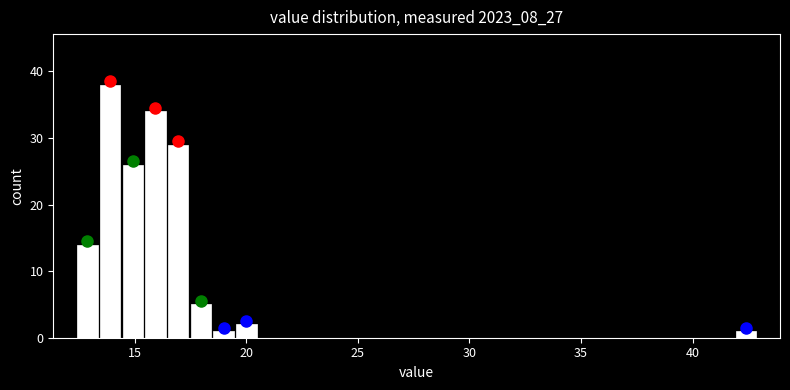

Read against the x-axis, roughly where is the centre of the tallest bar?

14.0